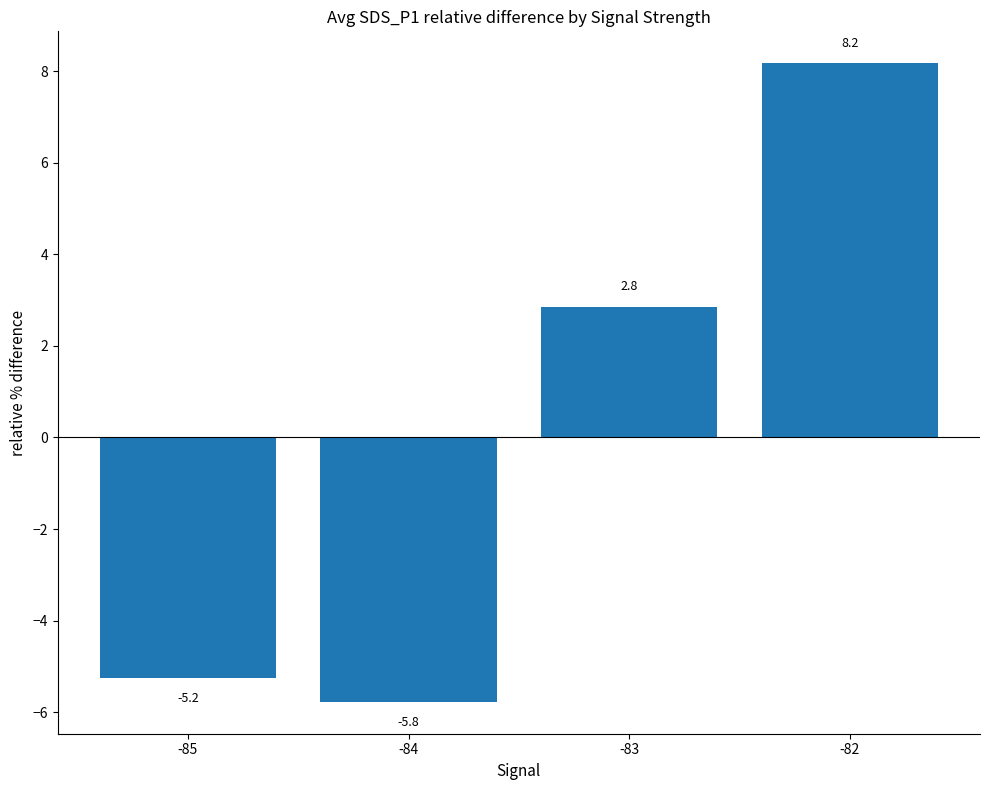

How many distinct data groups are displayed?

1